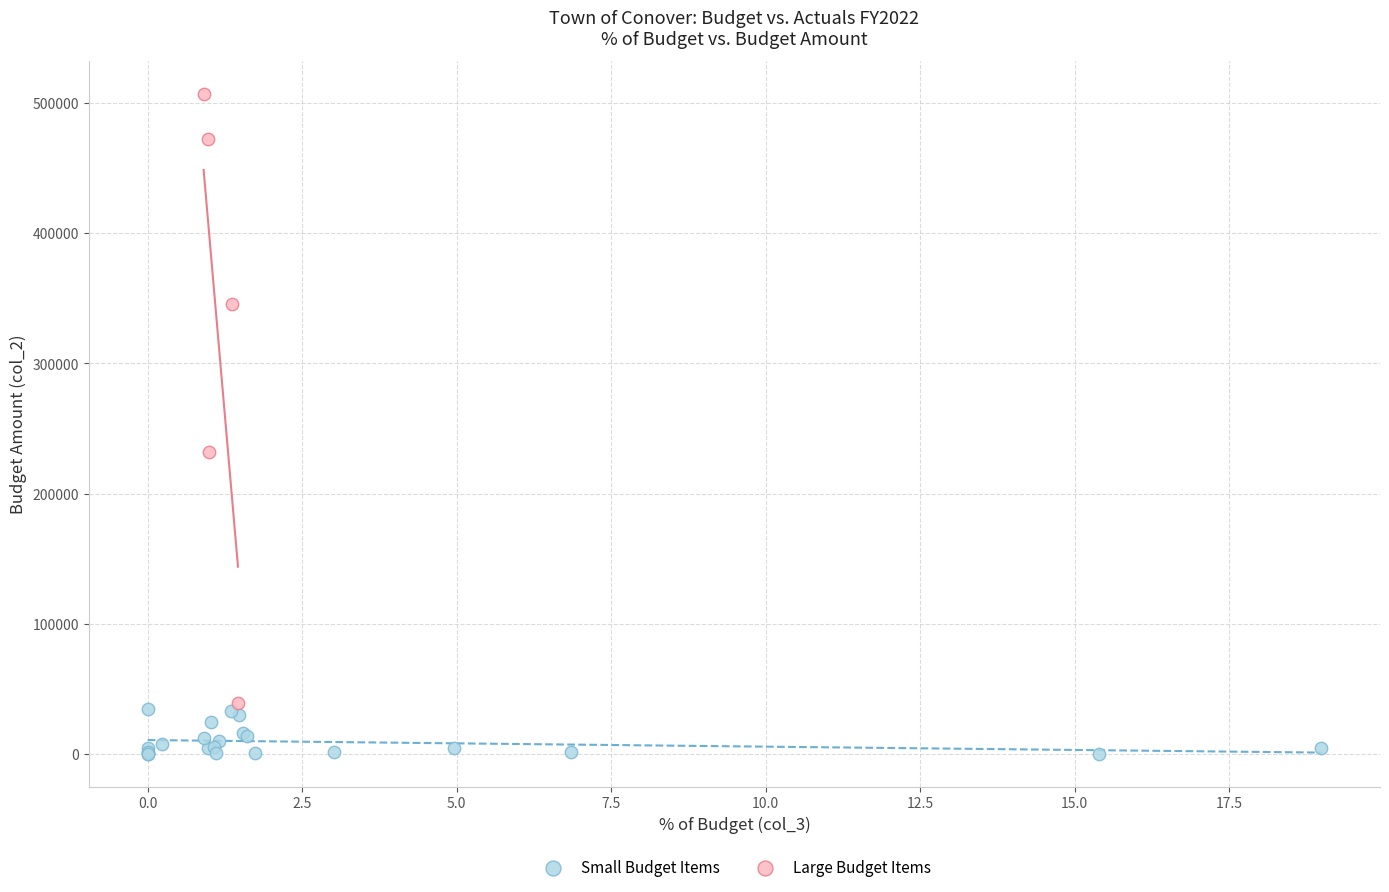

Which series has the widest spread of Y values?

Large Budget Items